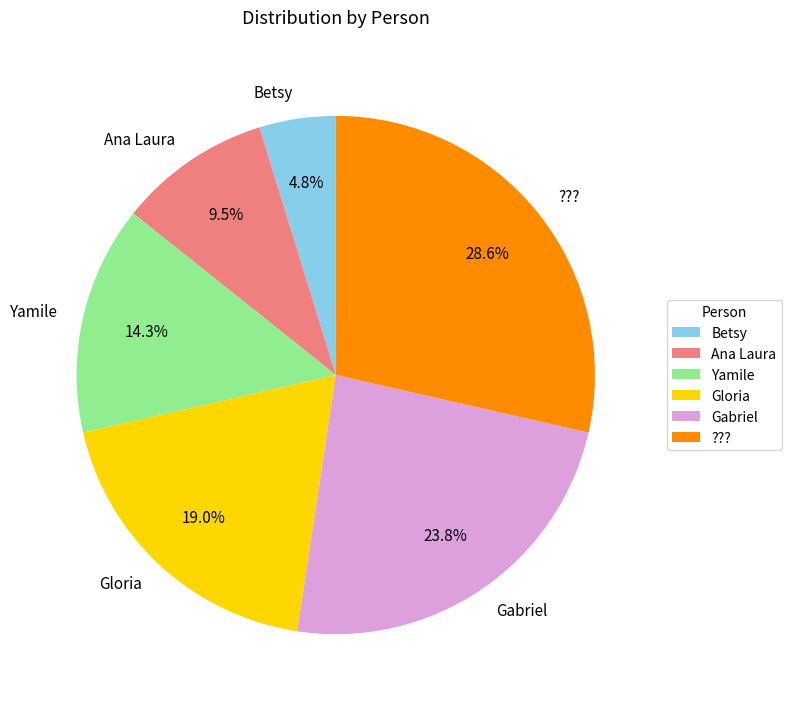

Which has a higher value, Yamile or ????

???